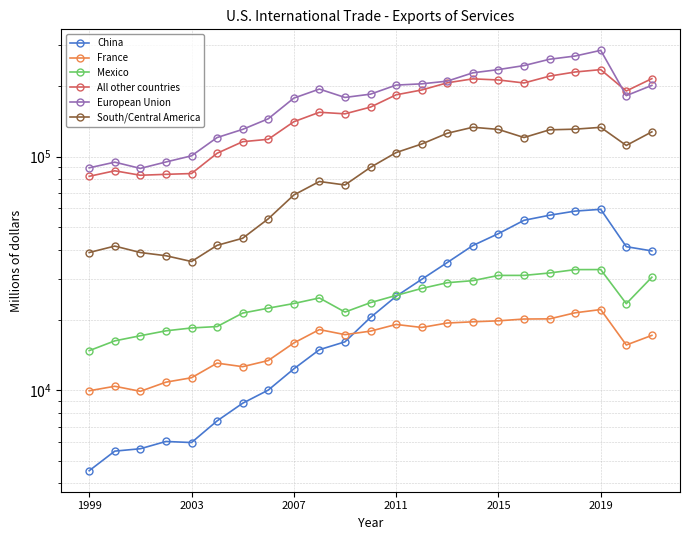

What is the highest value of the All other countries series?

235525